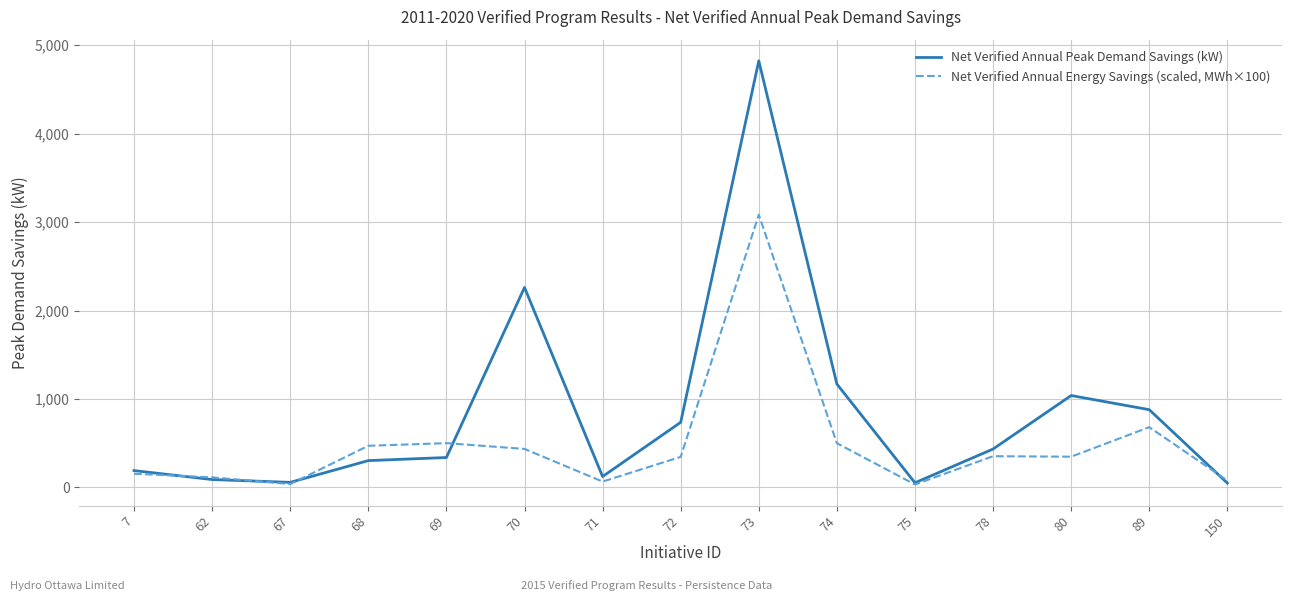

How many categories are shown in the chart?

15